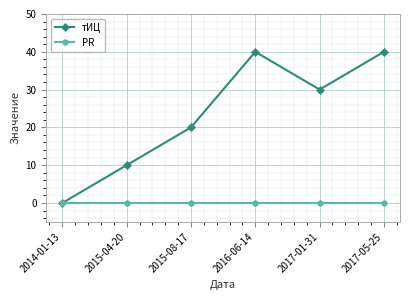

What are all the series names shown in the legend?

тИЦ, PR